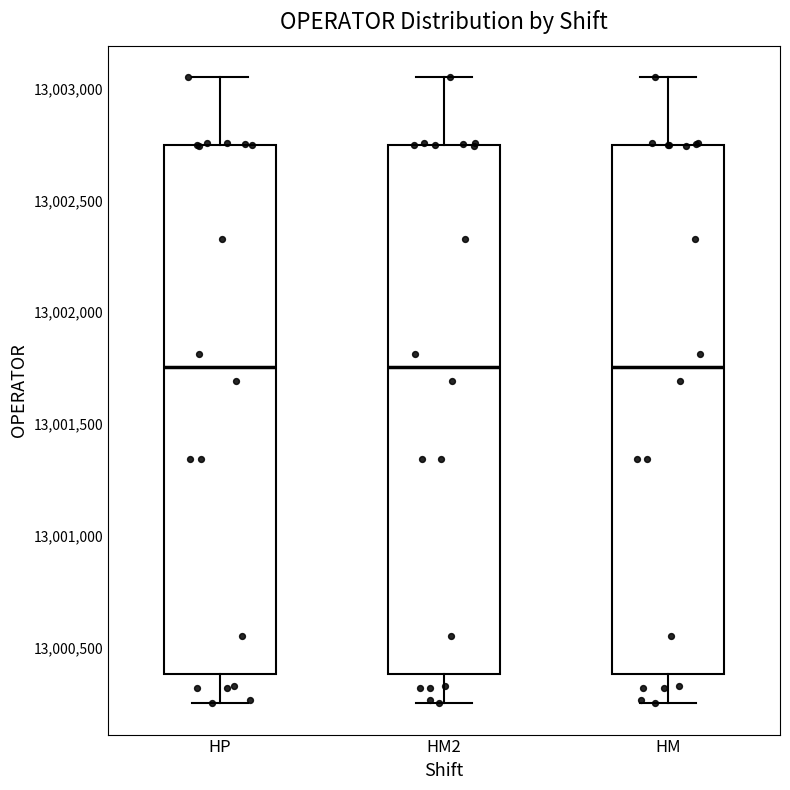

Where does the lower whisker of the box for HM2 end on the y-axis? The values are not printed on the chart, so give them approximately, as read against the axis.

13000250